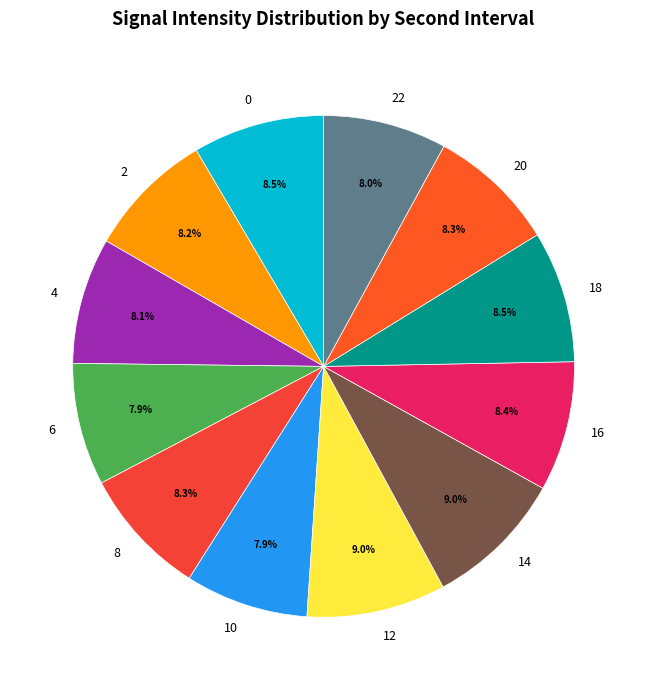

To the nearest percent, what is the difference between the 14 and 2 slice percentages?

1%